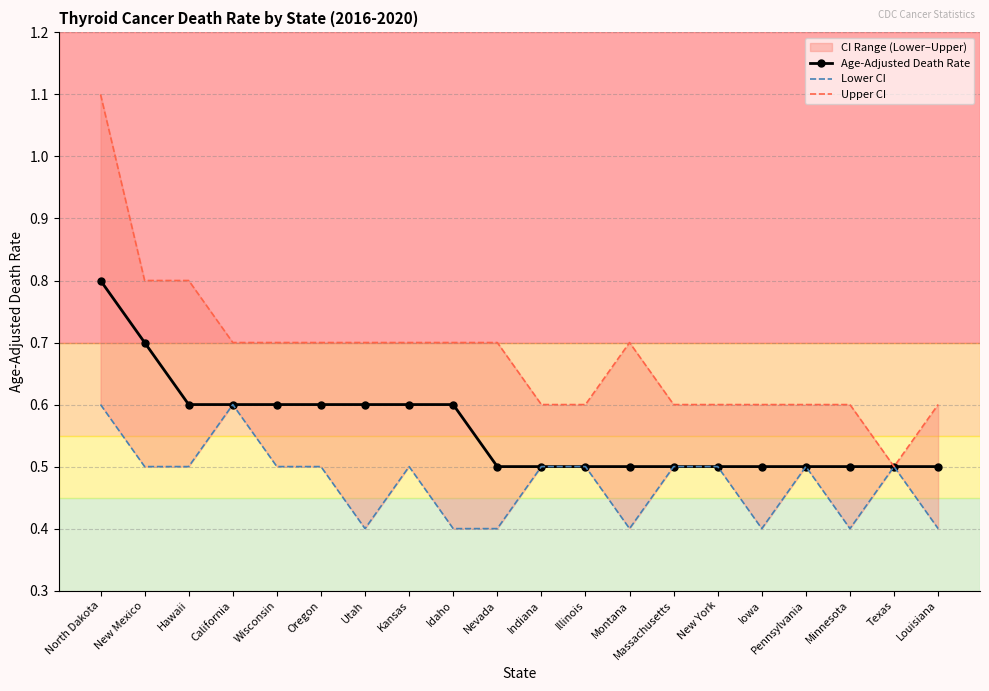

Rank the categories by Upper CI value from highest to lowest.

North Dakota, New Mexico, Hawaii, California, Wisconsin, Oregon, Utah, Kansas, Idaho, Nevada, Montana, Indiana, Illinois, Massachusetts, New York, Iowa, Pennsylvania, Minnesota, Louisiana, Texas